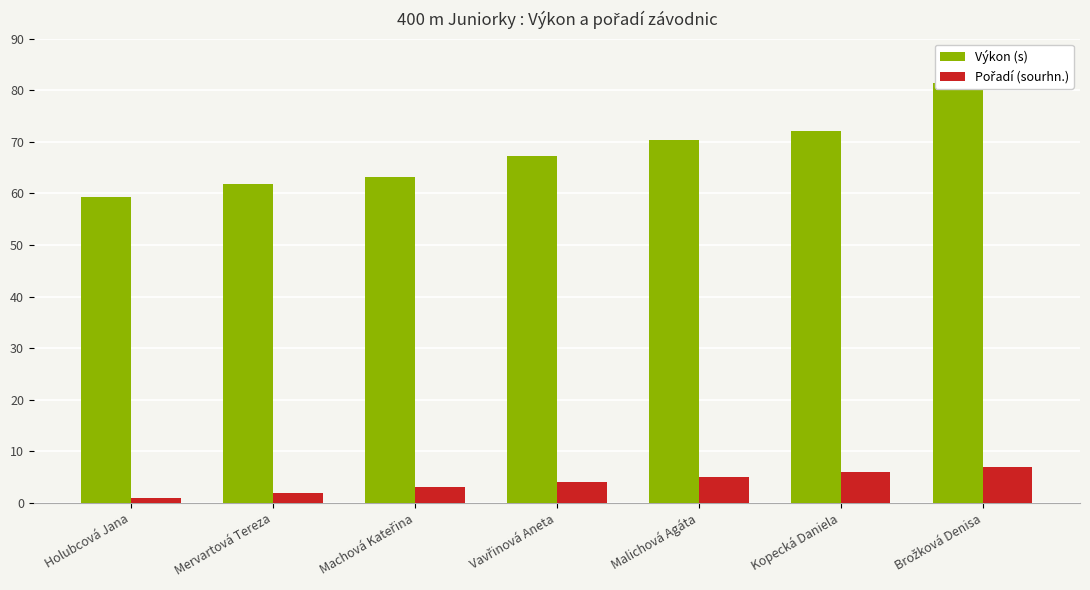

Reading left to right, transcribe all the data shown in this chart.

Výkon (s): 59.2	61.9	63.2	67.3	70.4	72.1	81.4
Pořadí (sourhn.): 1.0	2.0	3.0	4.0	5.0	6.0	7.0